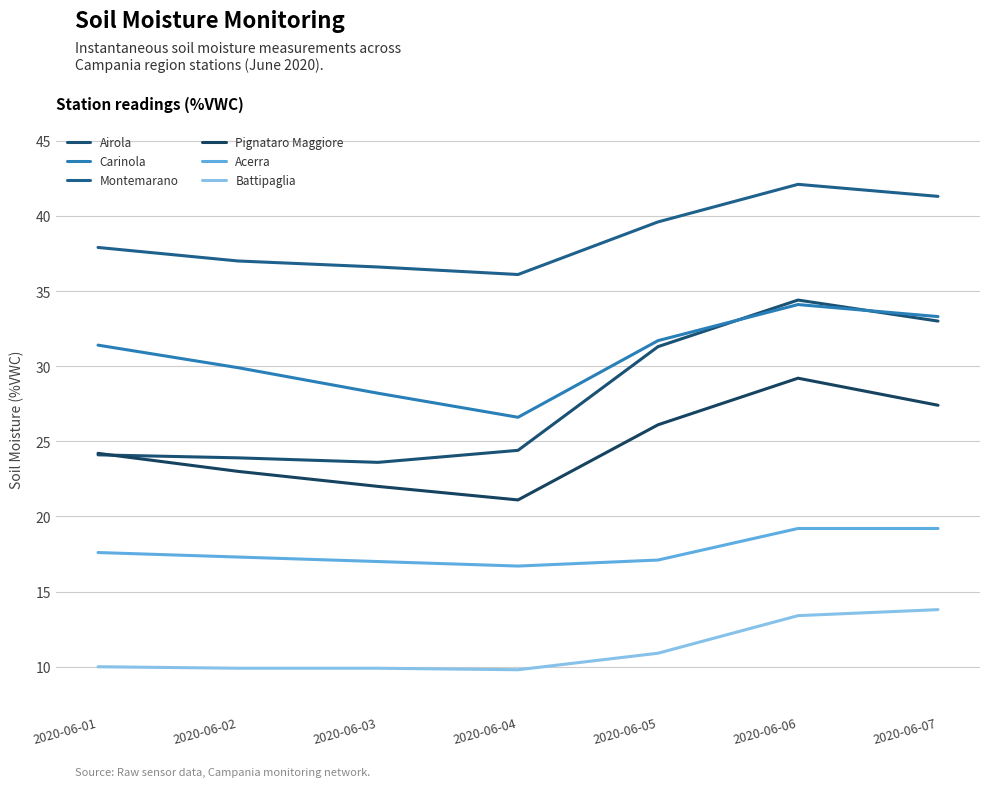

Does the chart have visible grid lines?

Yes